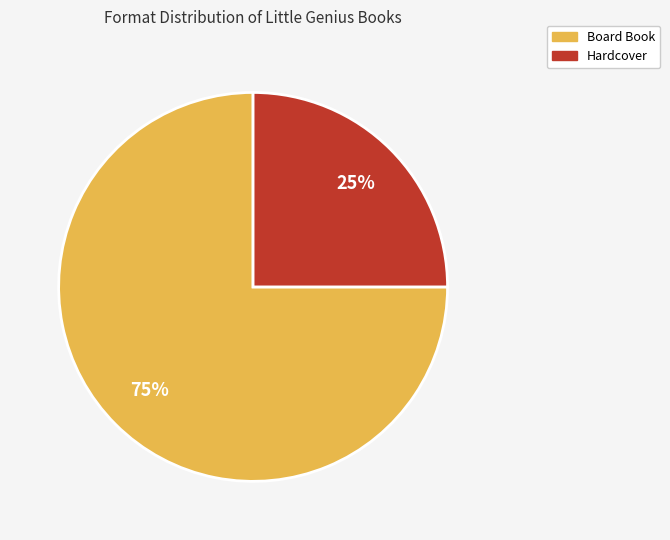

Which slice is the smallest?

Hardcover